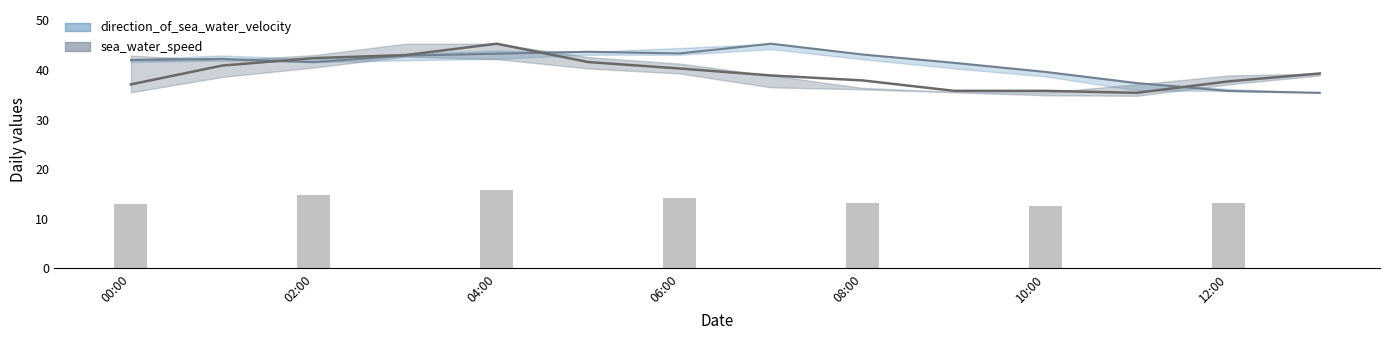

Which series has the widest spread of values?

sea_water_speed